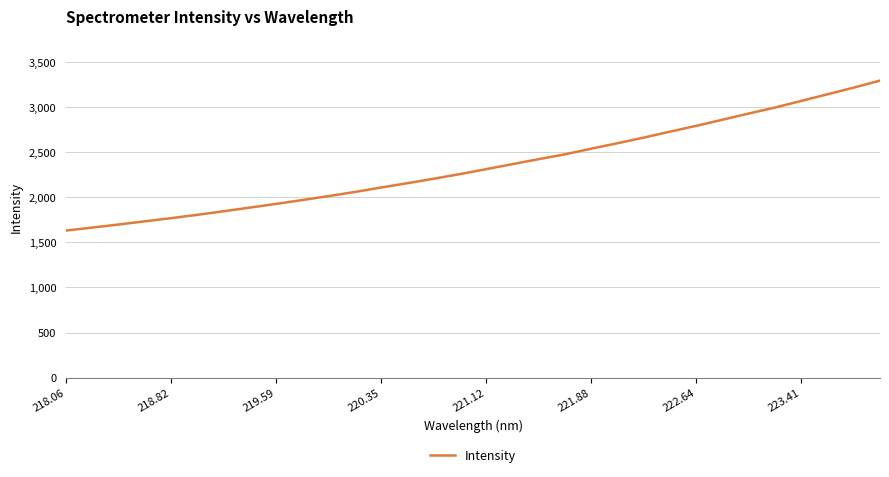

What is the greatest value displayed?

3294.3